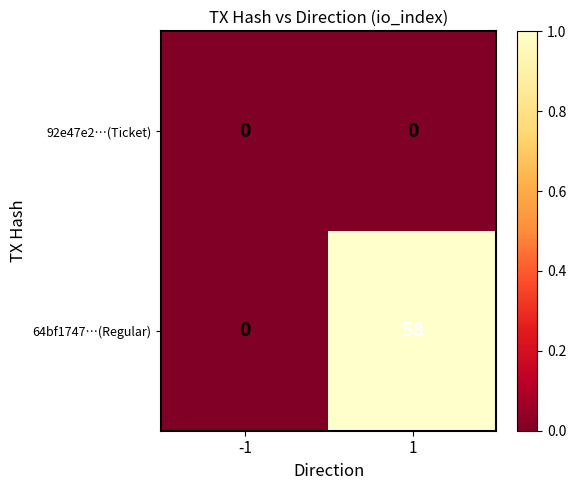

Which series has the largest total across all categories?

64bf1747…(Regular)